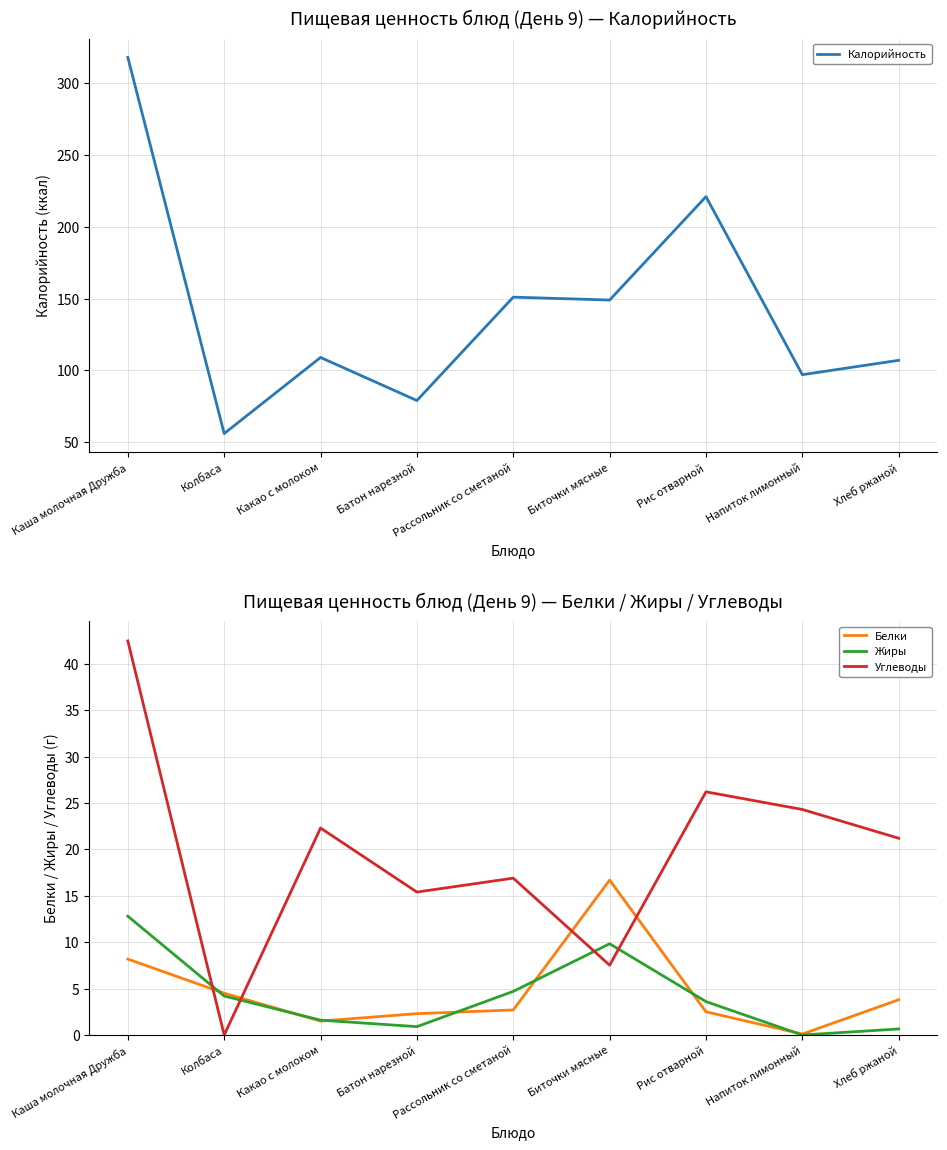

What is the maximum value shown in the chart?

318.0